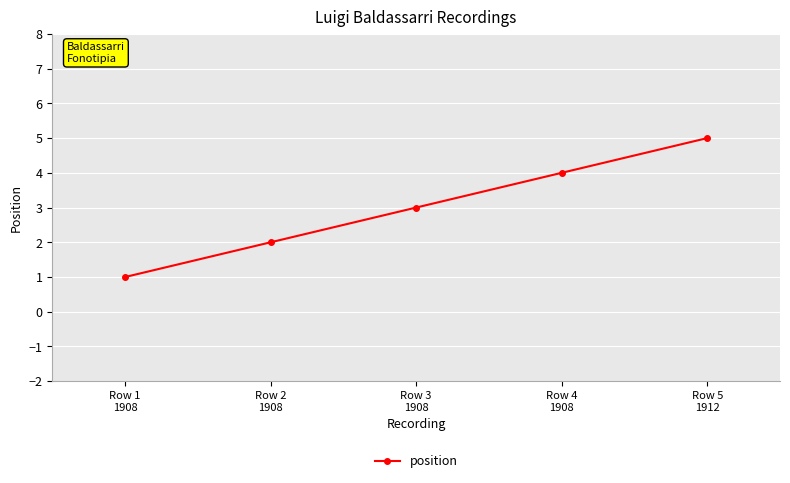

Is this an area chart (filled region under the line)?

No